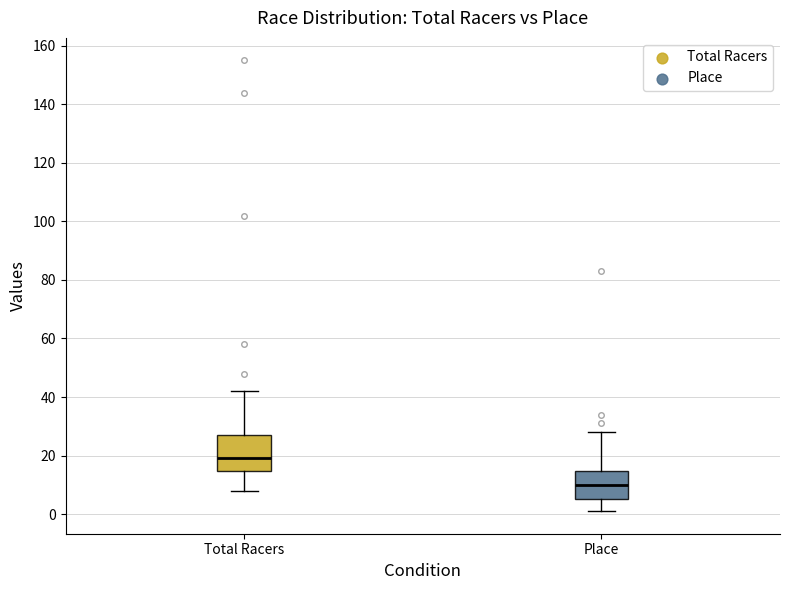

Which box is the tallest, from its lower edge to its upper edge?

Total Racers